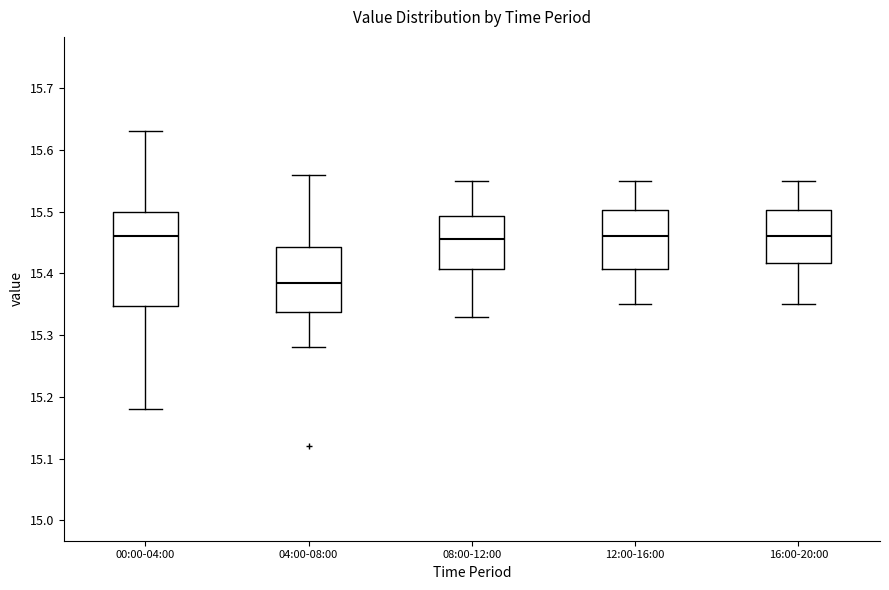

Reading left to right, read every box against the y-axis: the position of its median line, the range the box covers, and the ends of its whiskers. The values are not printed on the chart, so give them approximately, as read against the axis.

00:00-04:00: median 15.46, box 15.35 to 15.50, whiskers 15.18 to 15.63
04:00-08:00: median 15.39, box 15.34 to 15.44, whiskers 15.28 to 15.56
08:00-12:00: median 15.46, box 15.41 to 15.49, whiskers 15.33 to 15.55
12:00-16:00: median 15.46, box 15.41 to 15.50, whiskers 15.35 to 15.55
16:00-20:00: median 15.46, box 15.42 to 15.50, whiskers 15.35 to 15.55